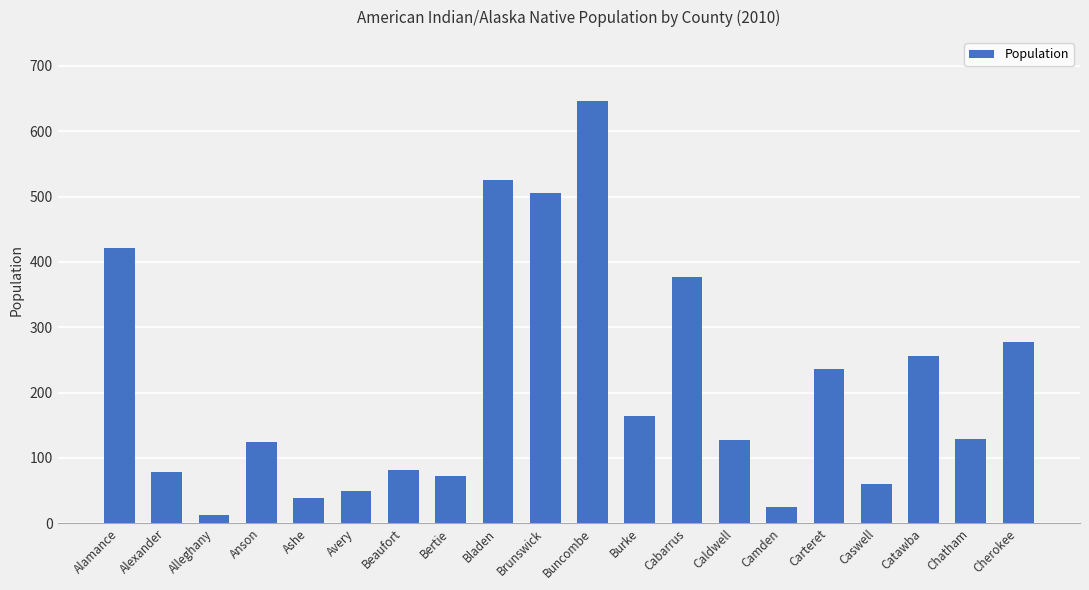

What is the sum of all values?

4207